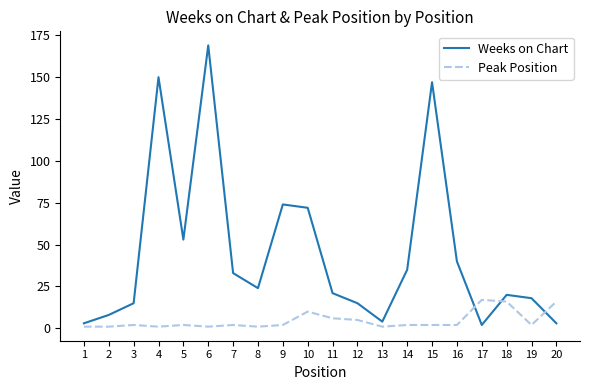

Where is the first local maximum for Weeks on Chart?

4